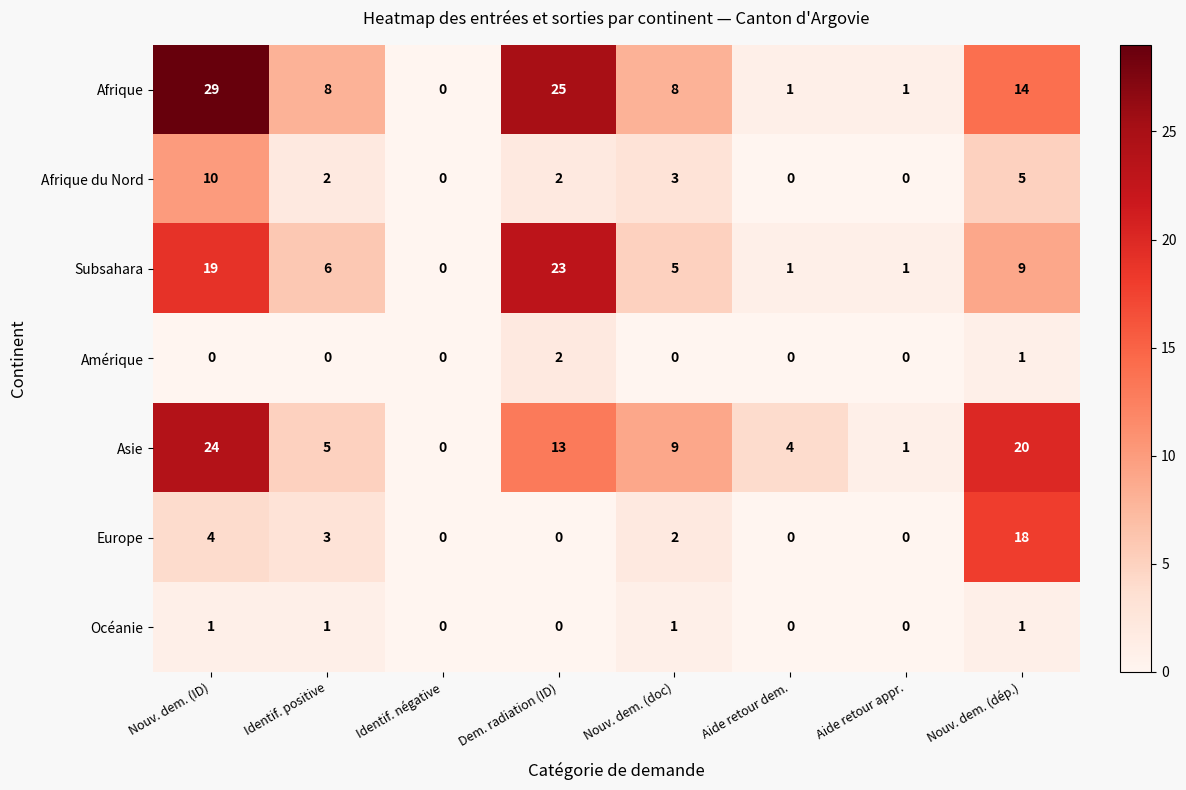

Rank the series at Identif. positive from highest to lowest value.

Afrique, Subsahara, Asie, Europe, Afrique du Nord, Océanie, Amérique